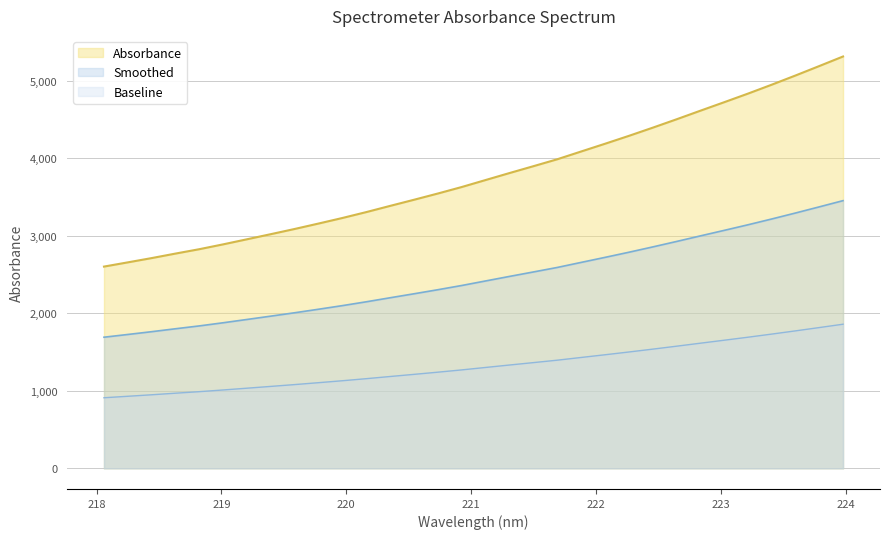

Read the value at 222.4538.

4393.4